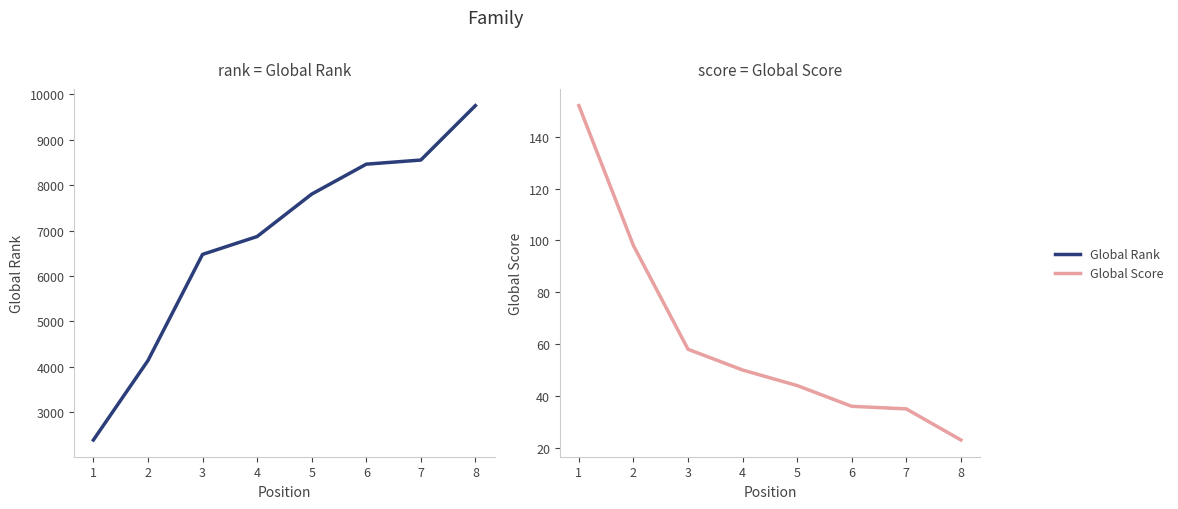

At how many categories does at least one series exceed 608?

8